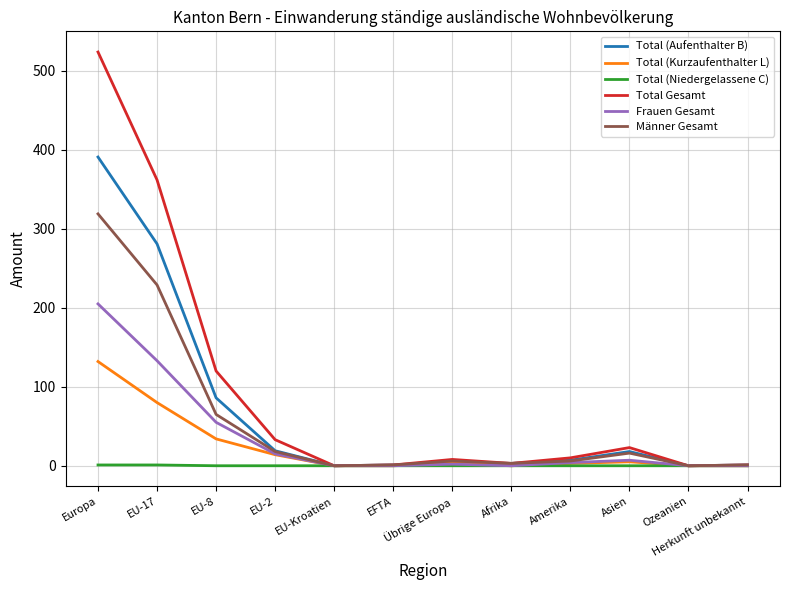

Which series has the largest range (max minus min)?

Total Gesamt